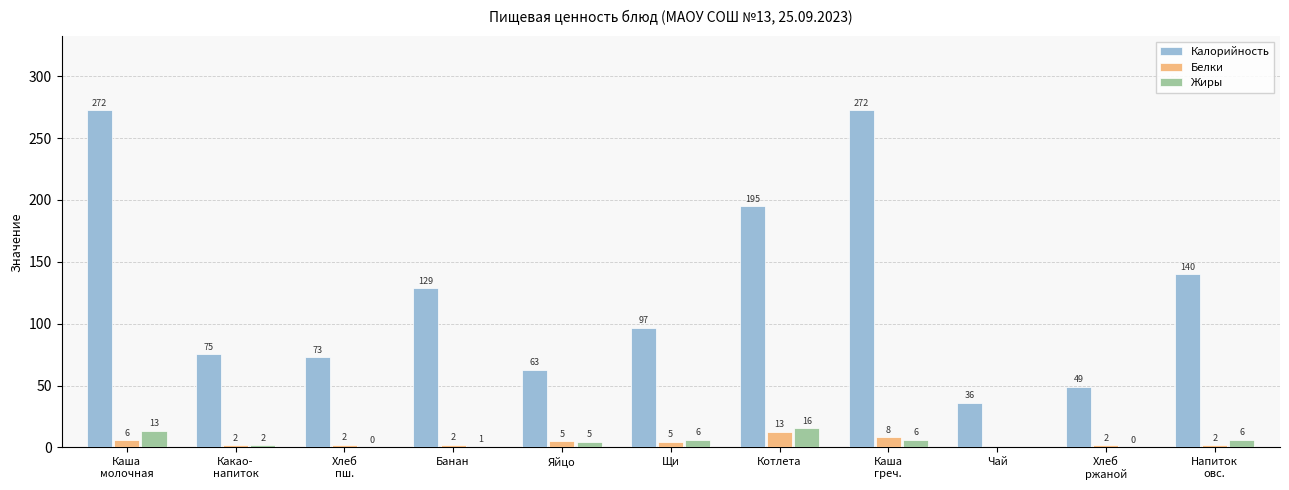

At which category is the sum across all series the highest?

Каша
молочная